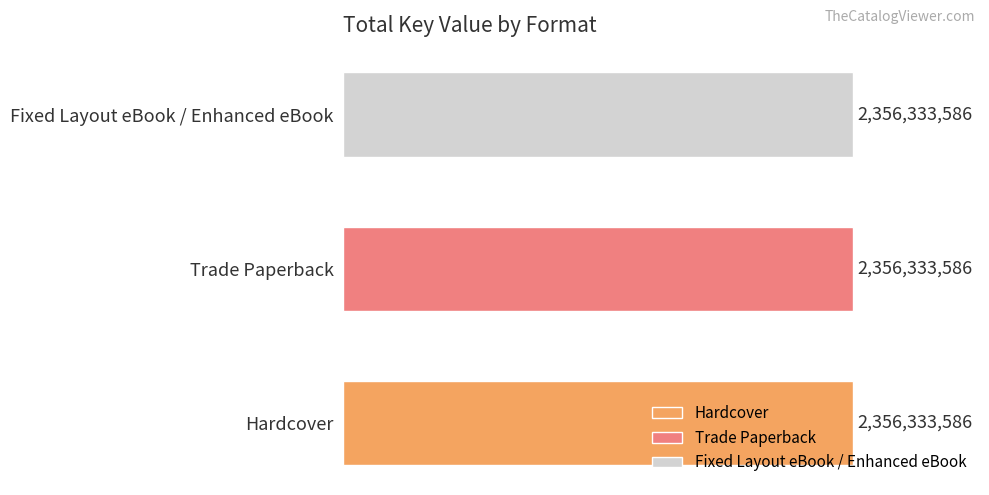

Does the chart contain any negative values?

No